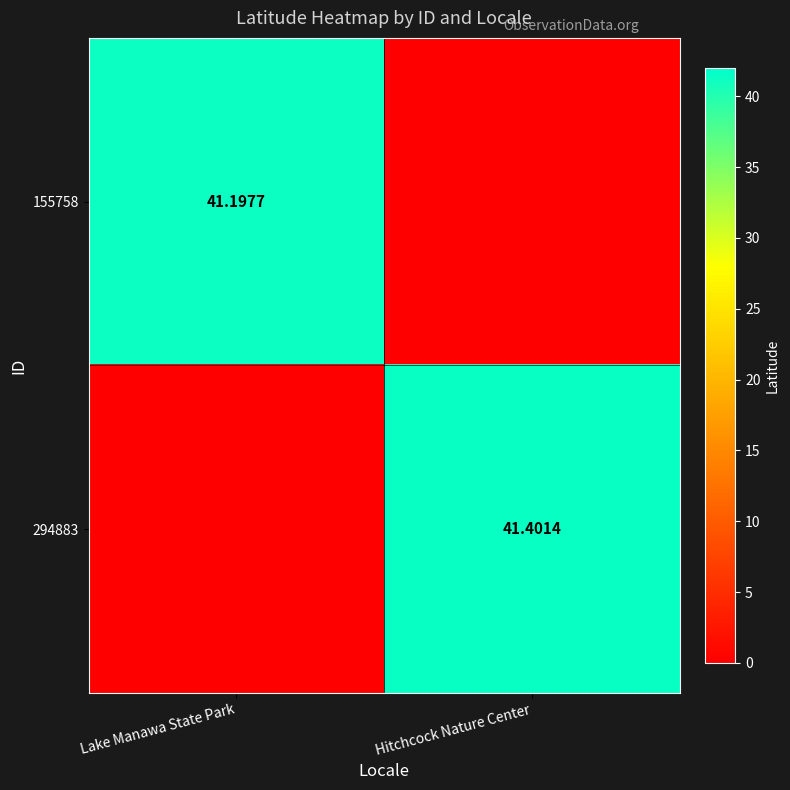

Where is 294883 nearest to the value 20?

Lake Manawa State Park